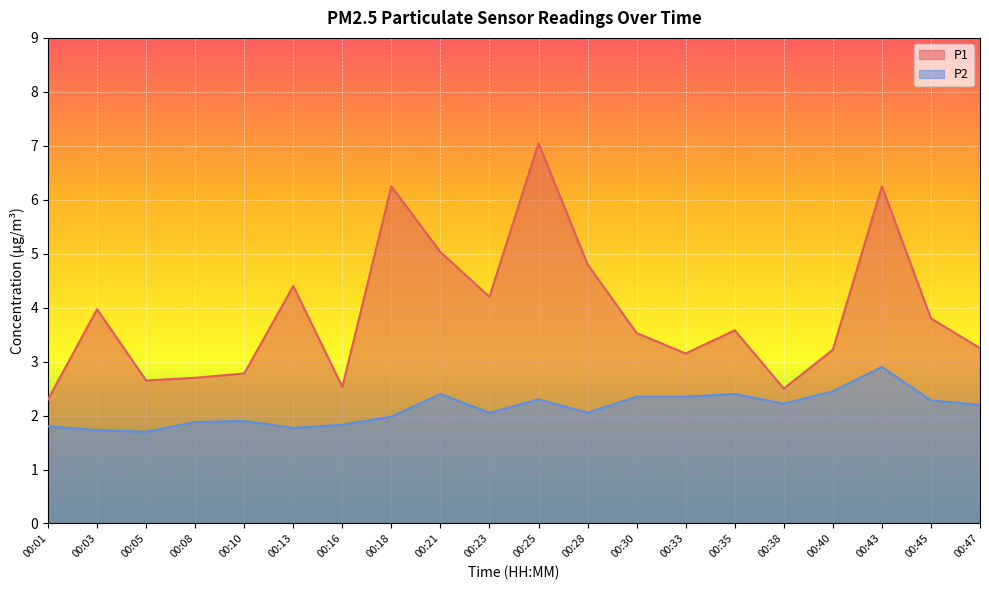

True or false: P1 has more than 0 interior local peaks.

True